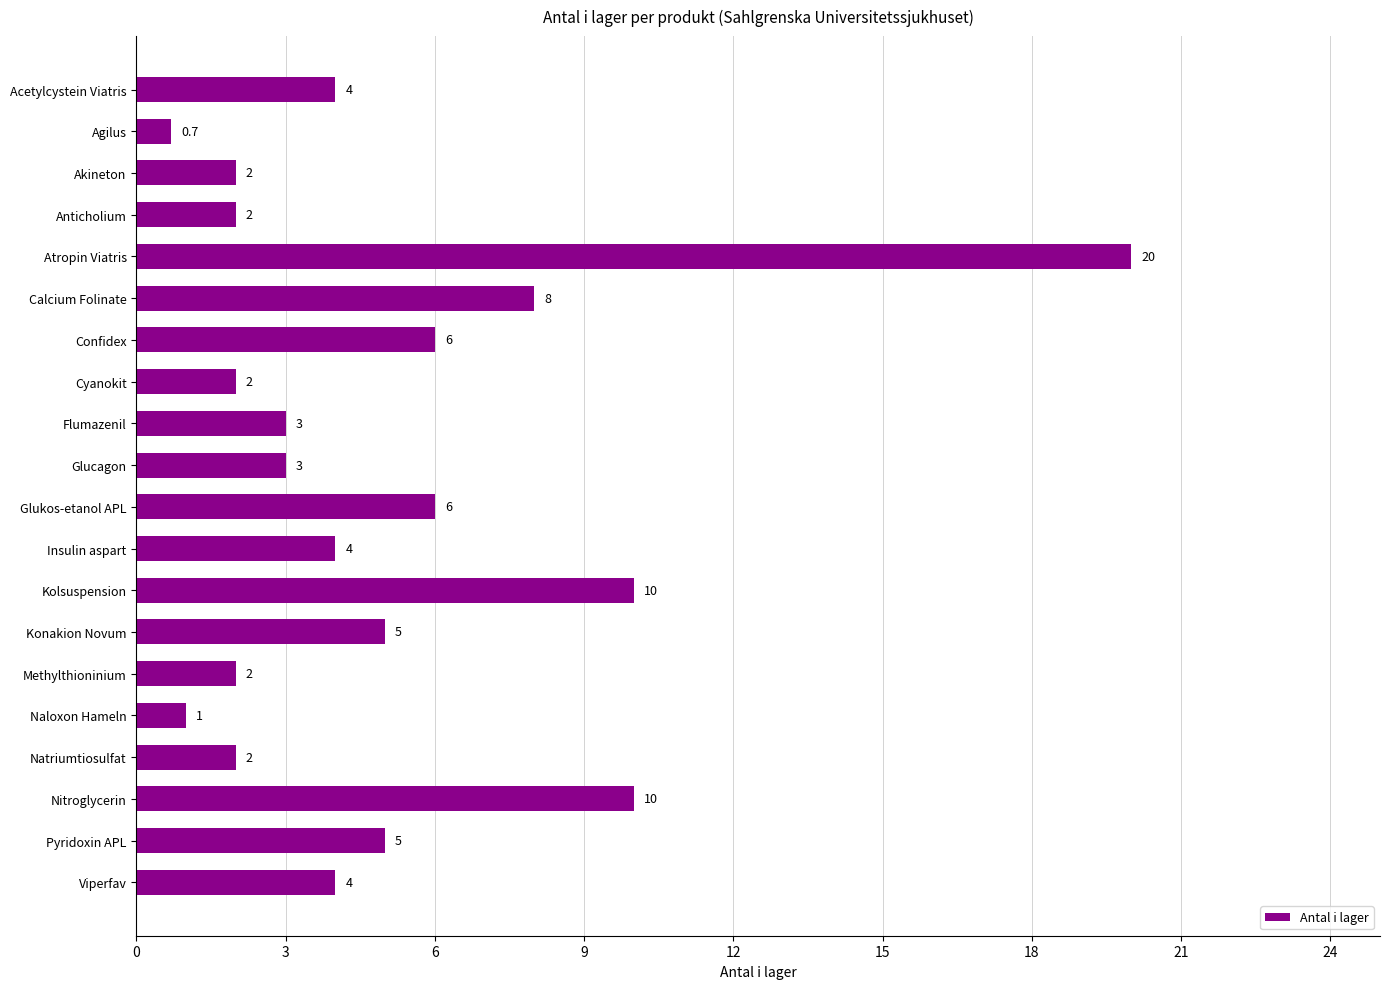

What is the label of the 11th bar from the bottom?

Glucagon